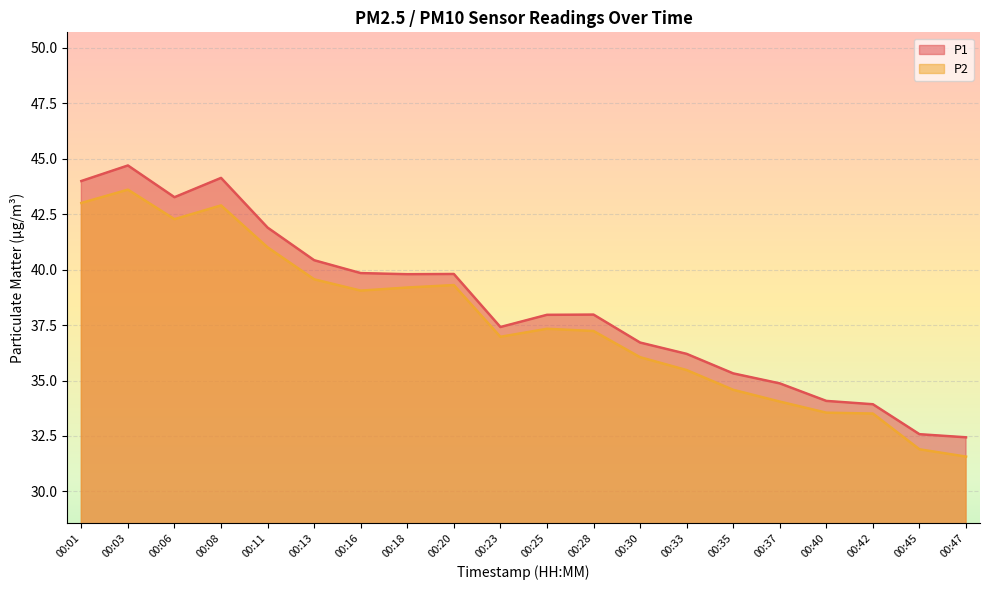

What is the greatest value displayed?

44.7